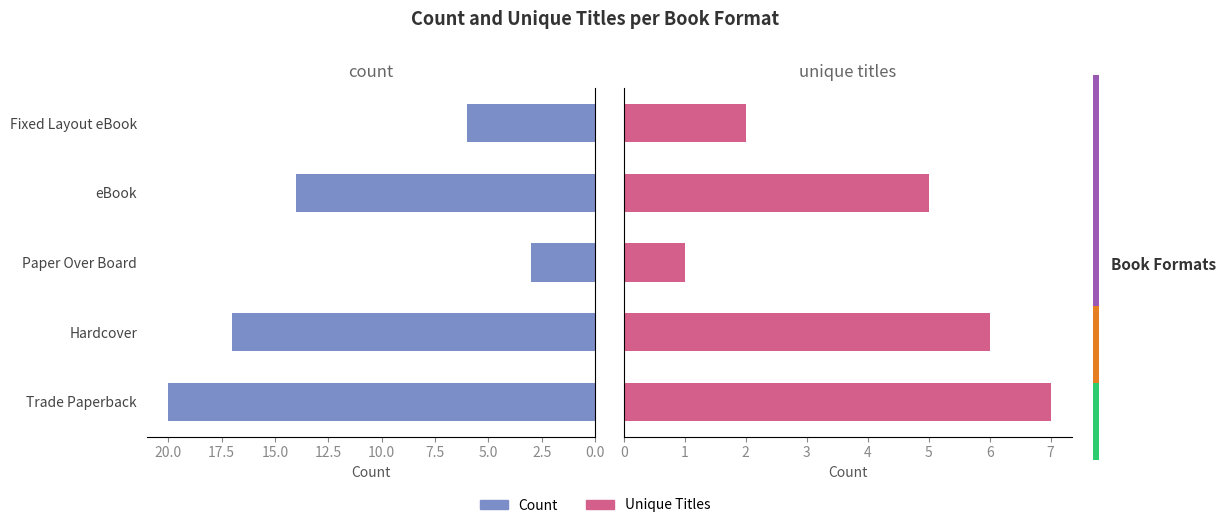

Does the chart contain any negative values?

No